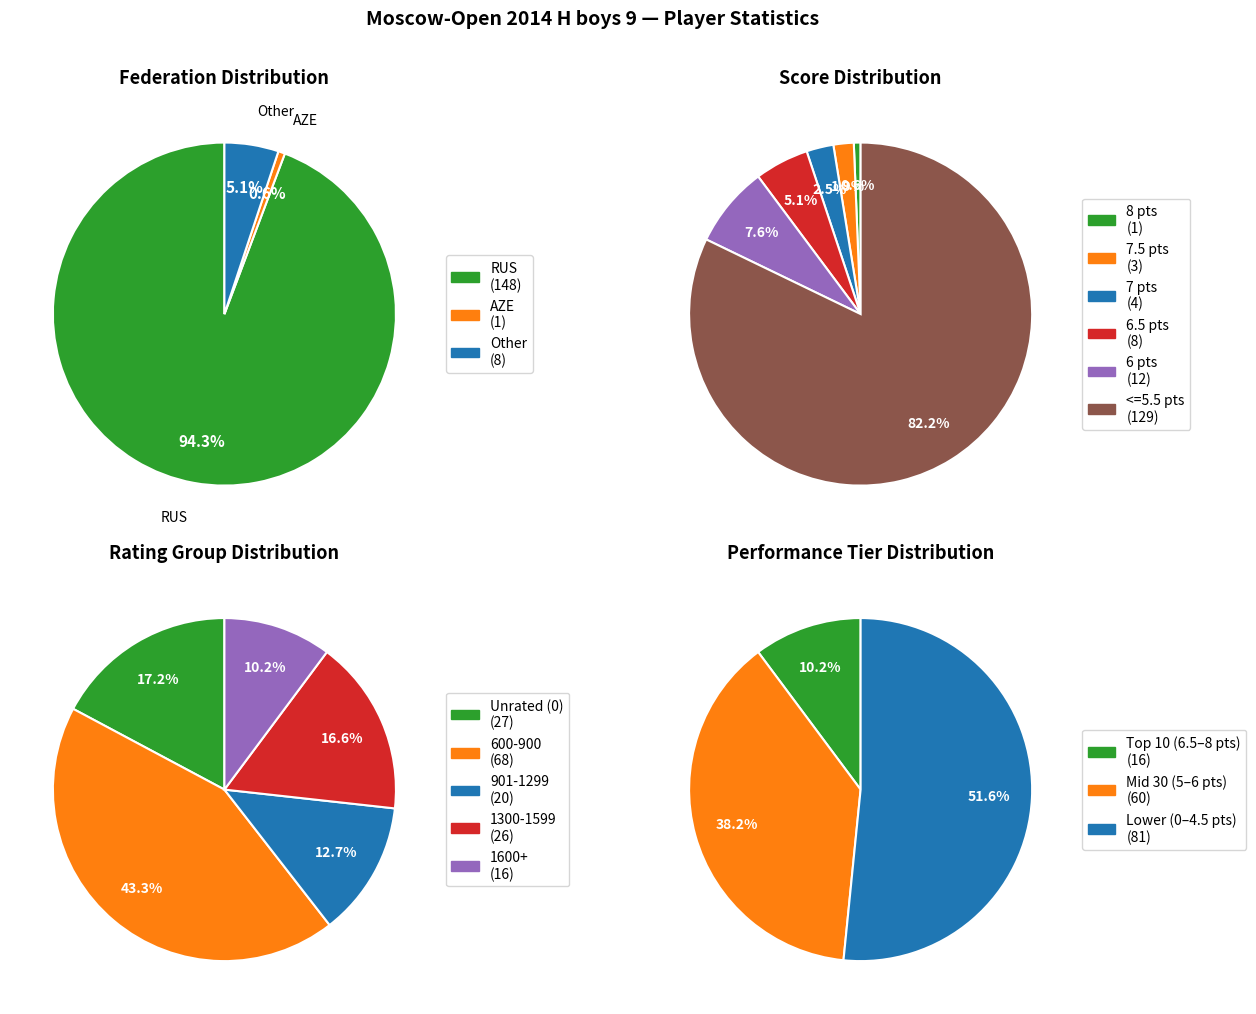

Rank the categories by value from highest to lowest.

RUS, Other, AZE